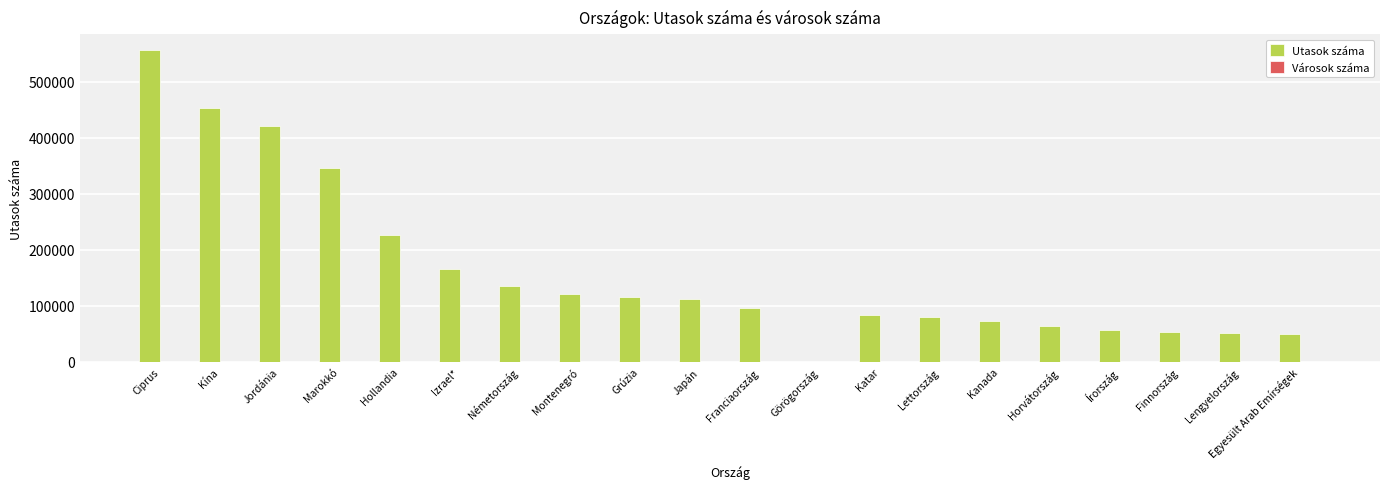

Which category has the highest value in the Utasok száma series?

Ciprus